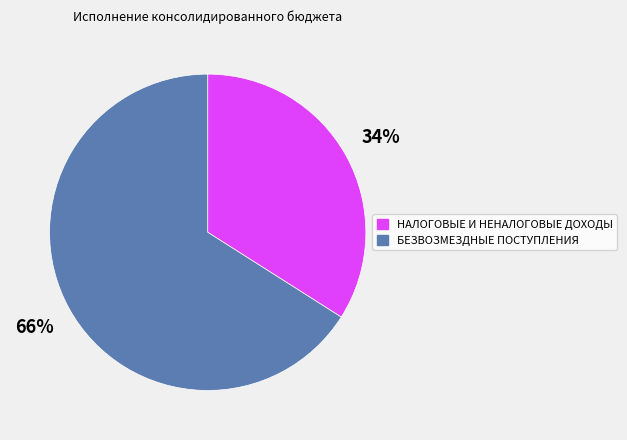

Do БЕЗВОЗМЕЗДНЫЕ ПОСТУПЛЕНИЯ and НАЛОГОВЫЕ И НЕНАЛОГОВЫЕ ДОХОДЫ together represent more than half of the pie?

Yes